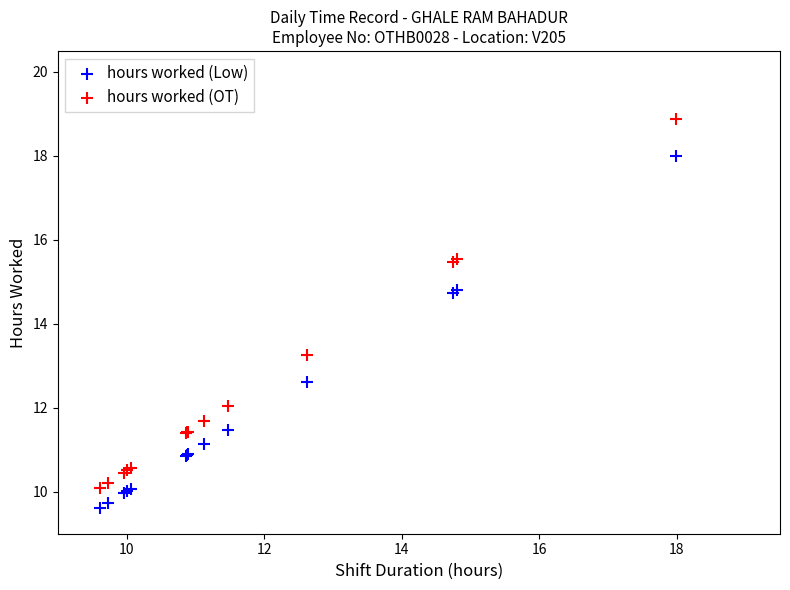

In the hours worked (Low) series, what Y value is closest to 13?

12.6